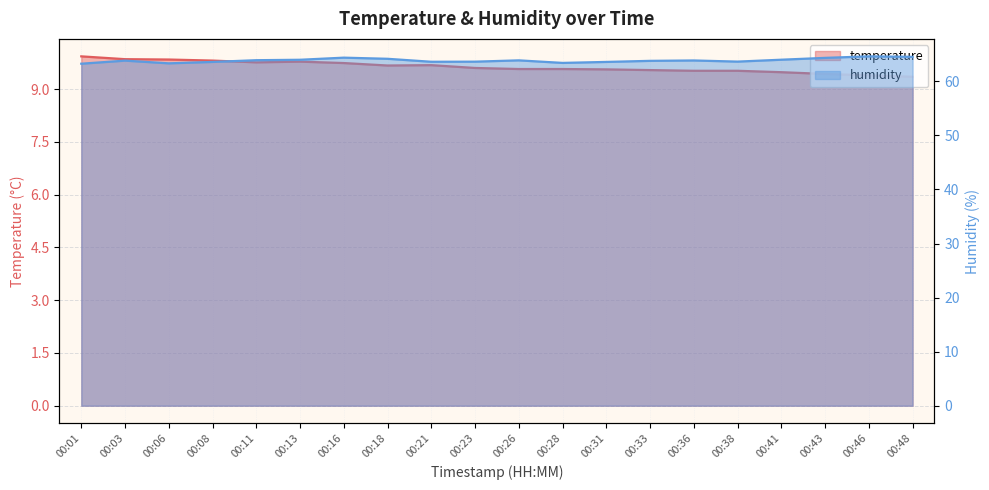

How many distinct data groups are displayed?

2